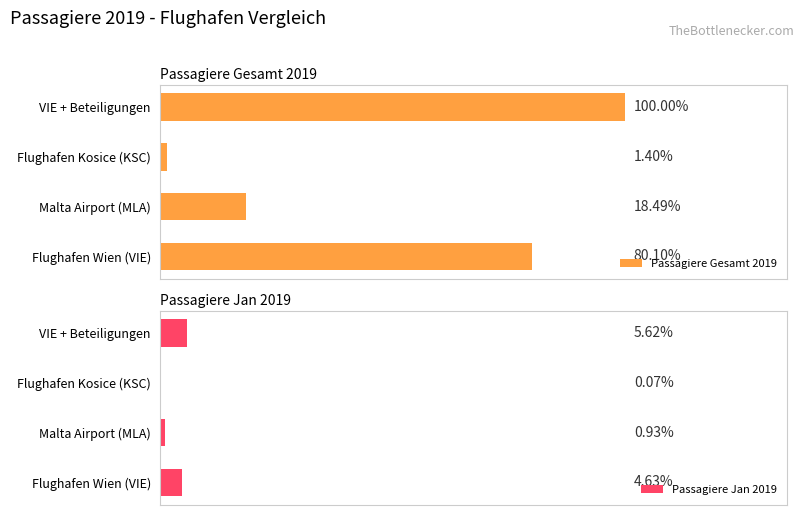

Which series has the largest range (max minus min)?

Passagiere Gesamt 2019